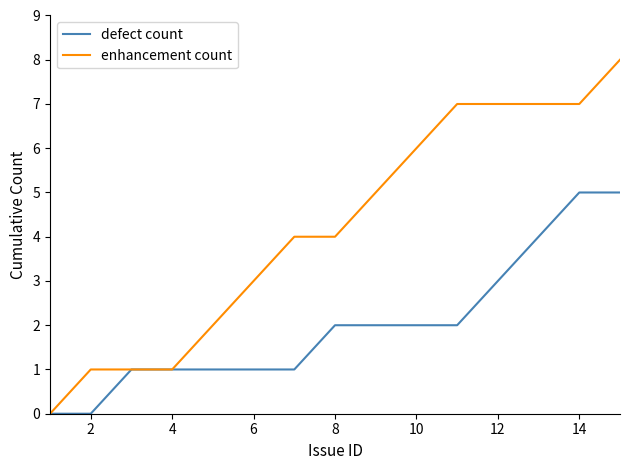

What is the maximum value shown in the chart?

8